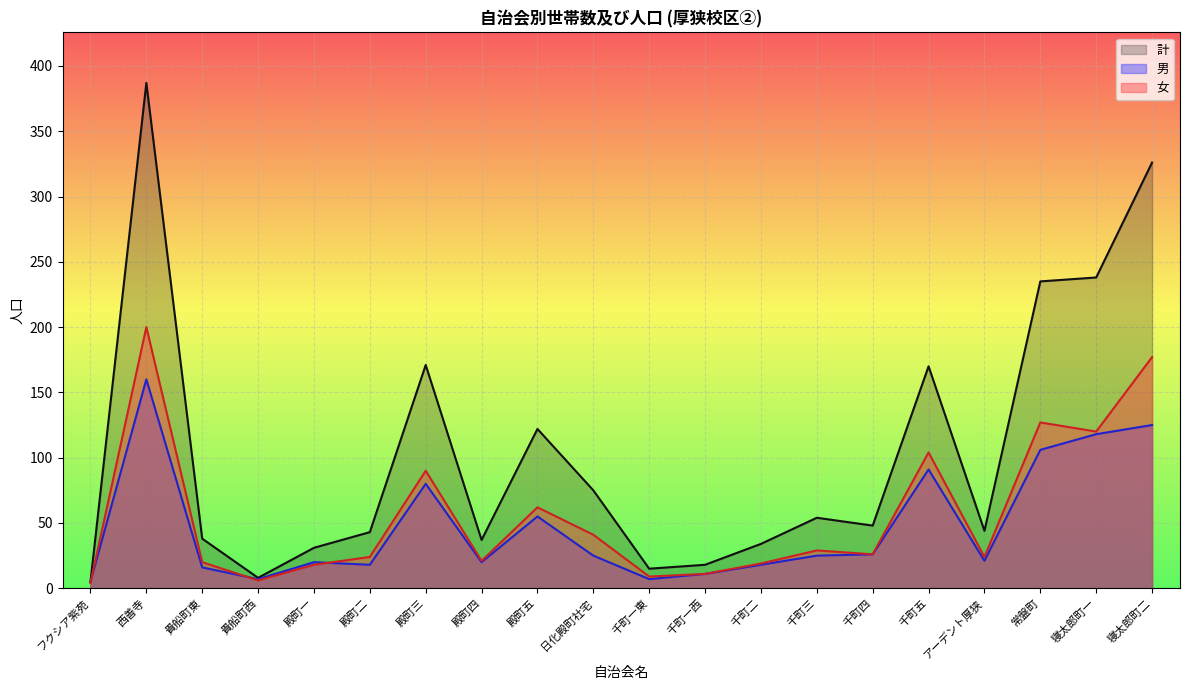

Between 殿町三 and 殿町五, which series saw the biggest shift?

計